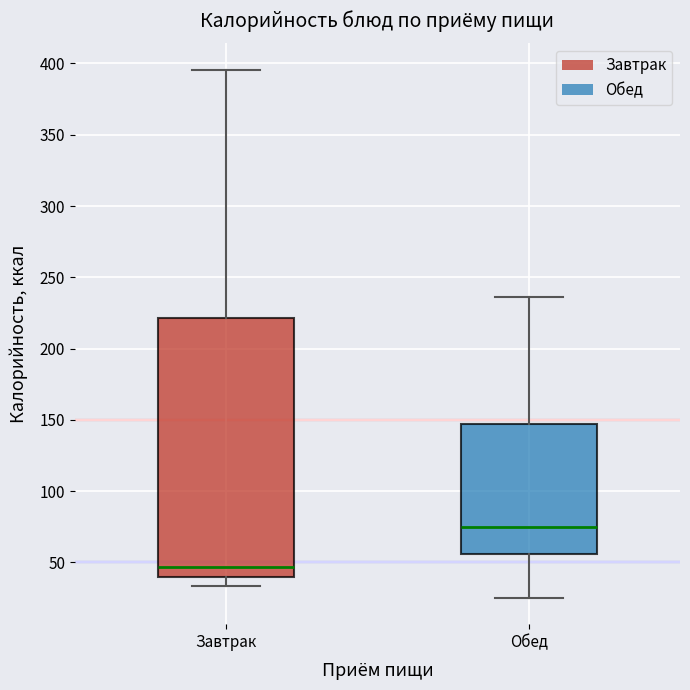

Comparing the boxes themselves (not the whiskers), which one is the tallest?

Завтрак